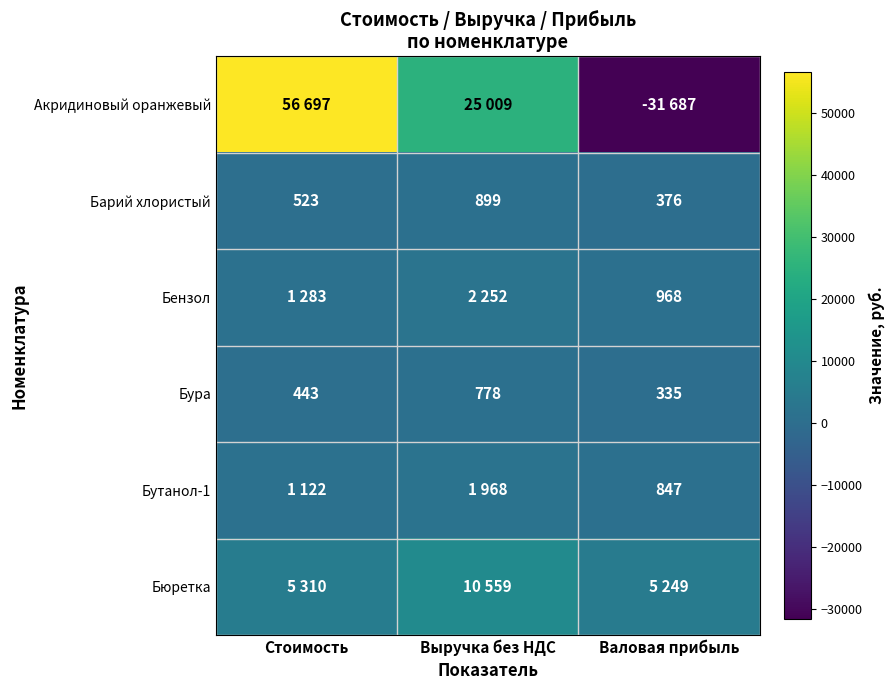

What is the difference between the maximum and minimum values in the Бура series?

443